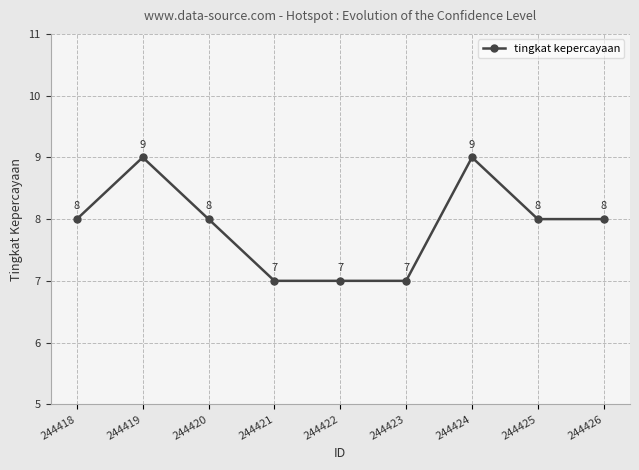

What is the value of the 8th point from the left?

8